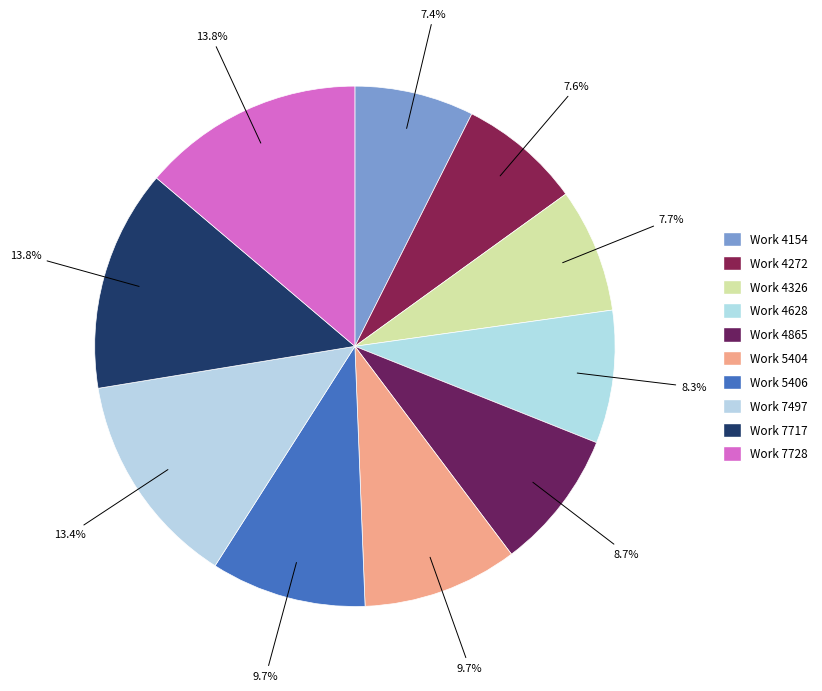

Which slice is the smallest?

Work 4154